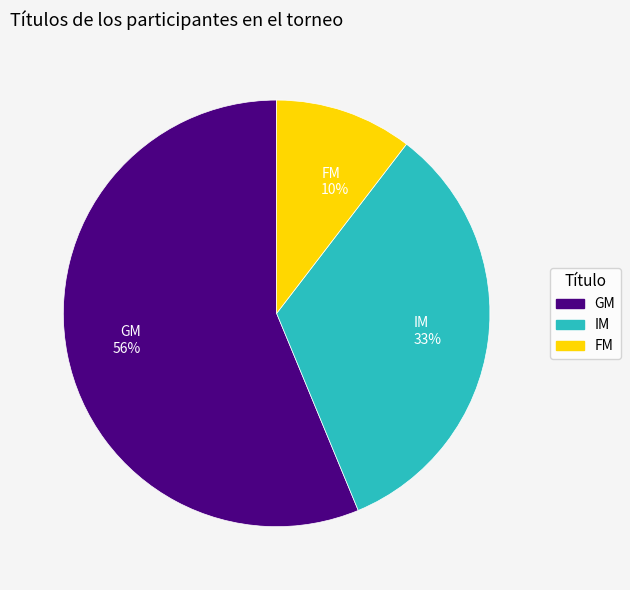

Do IM 33% and GM 56% together represent more than half of the pie?

Yes